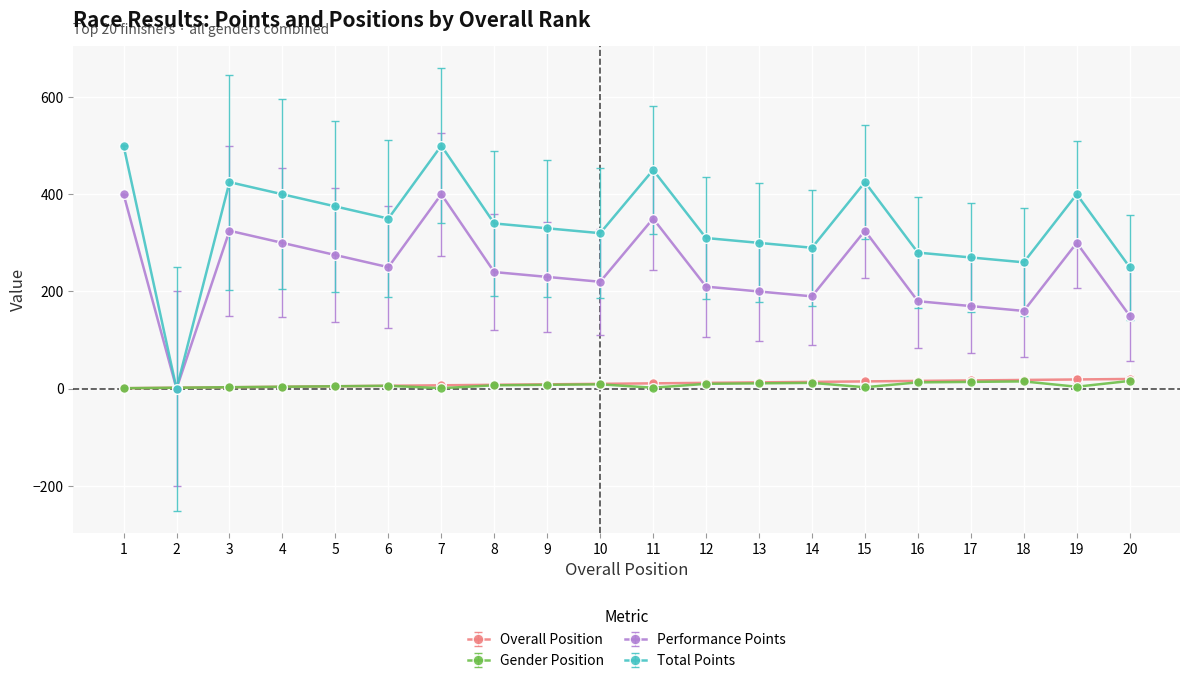

Which series has the widest spread of values?

Total Points